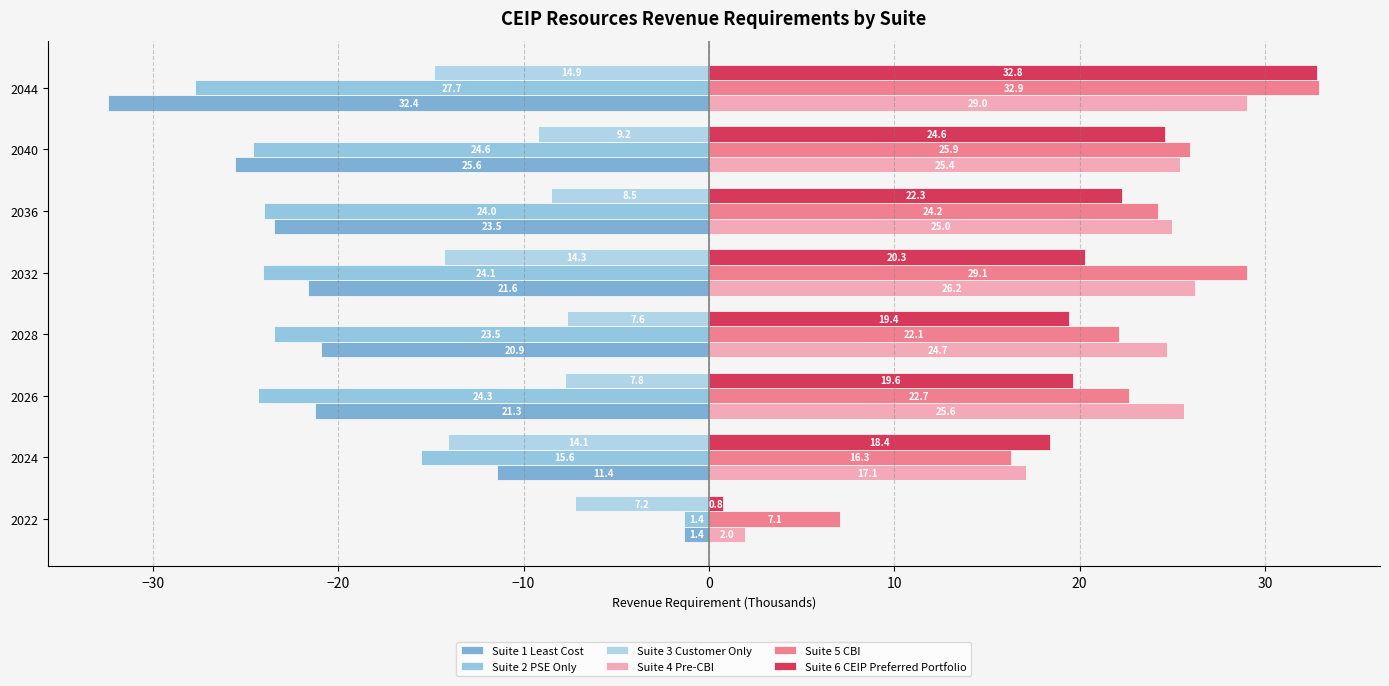

Which series has the largest total across all categories?

Suite 5 CBI